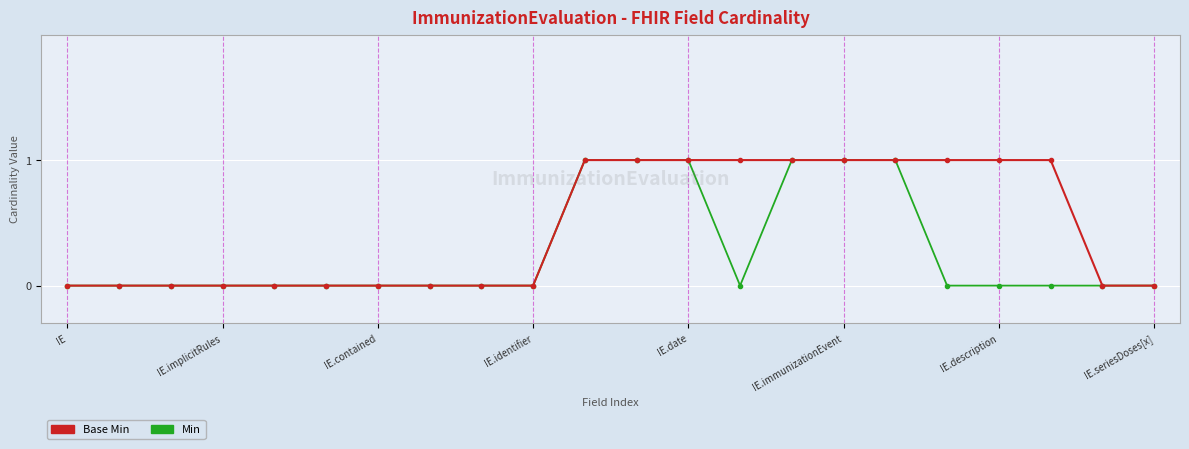

Which series has the largest total across all categories?

Base Min